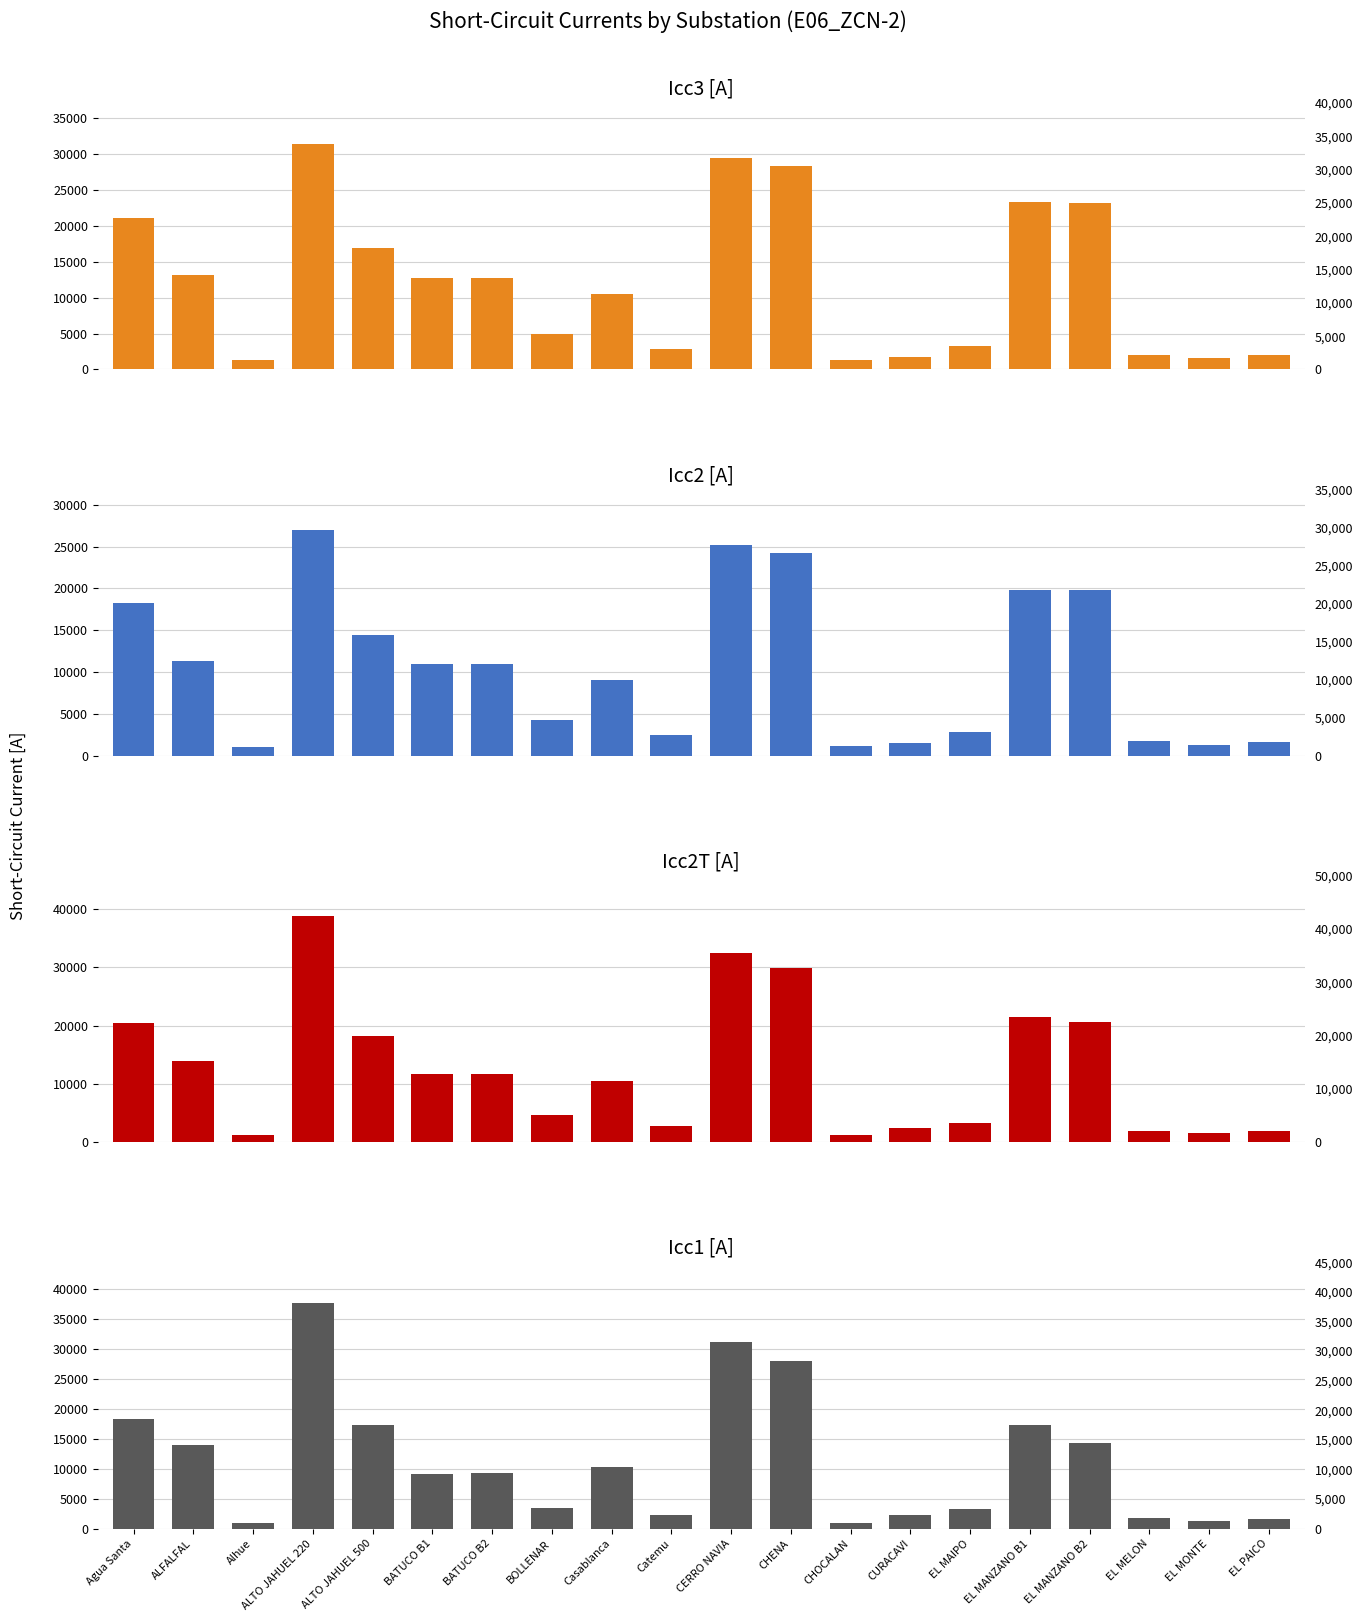

Which series has the largest range (max minus min)?

Icc2T